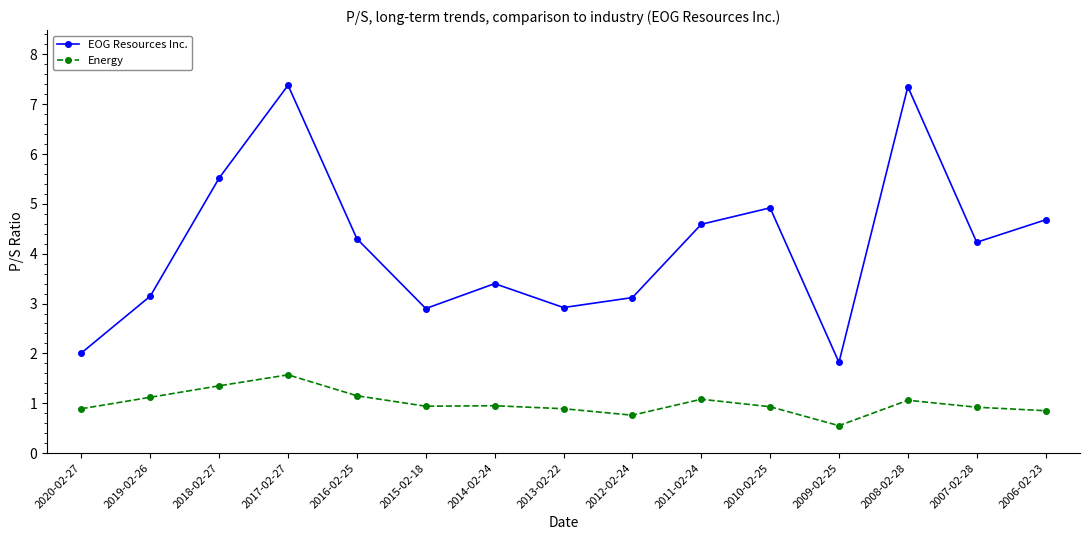

What position from the left is 2008-02-28?

13